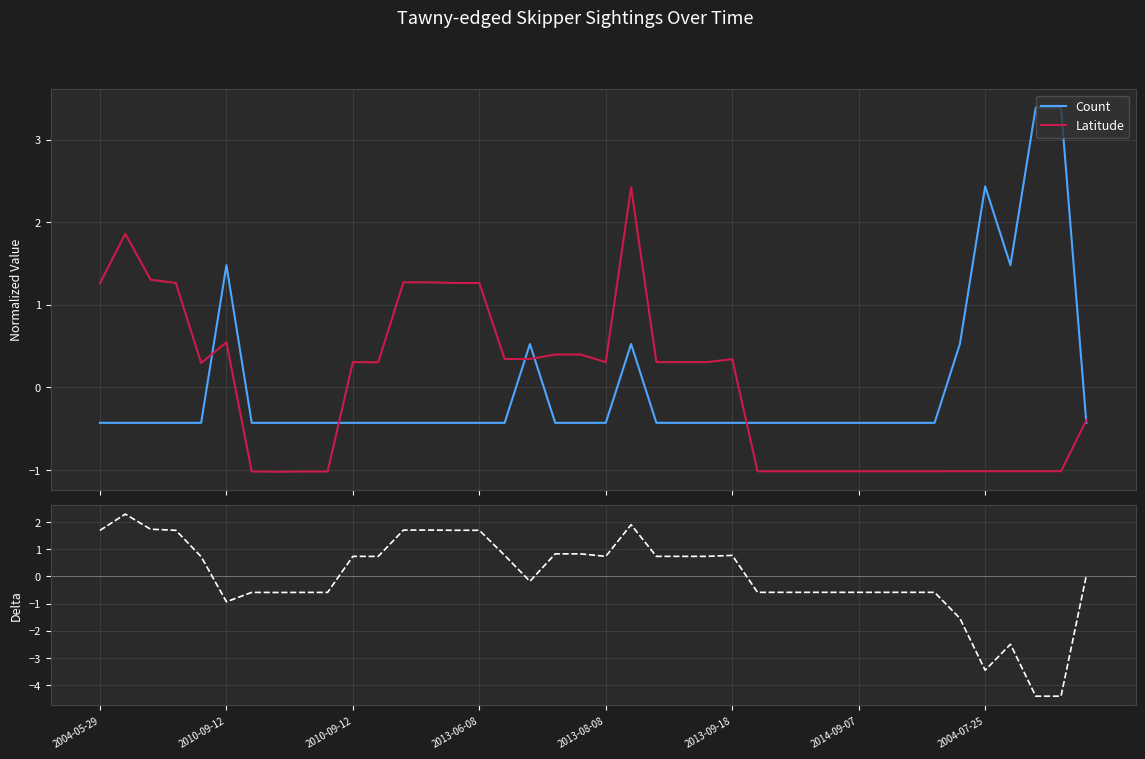

Where does the Delta (Lat - Count) series first go above 0?

2004-05-29